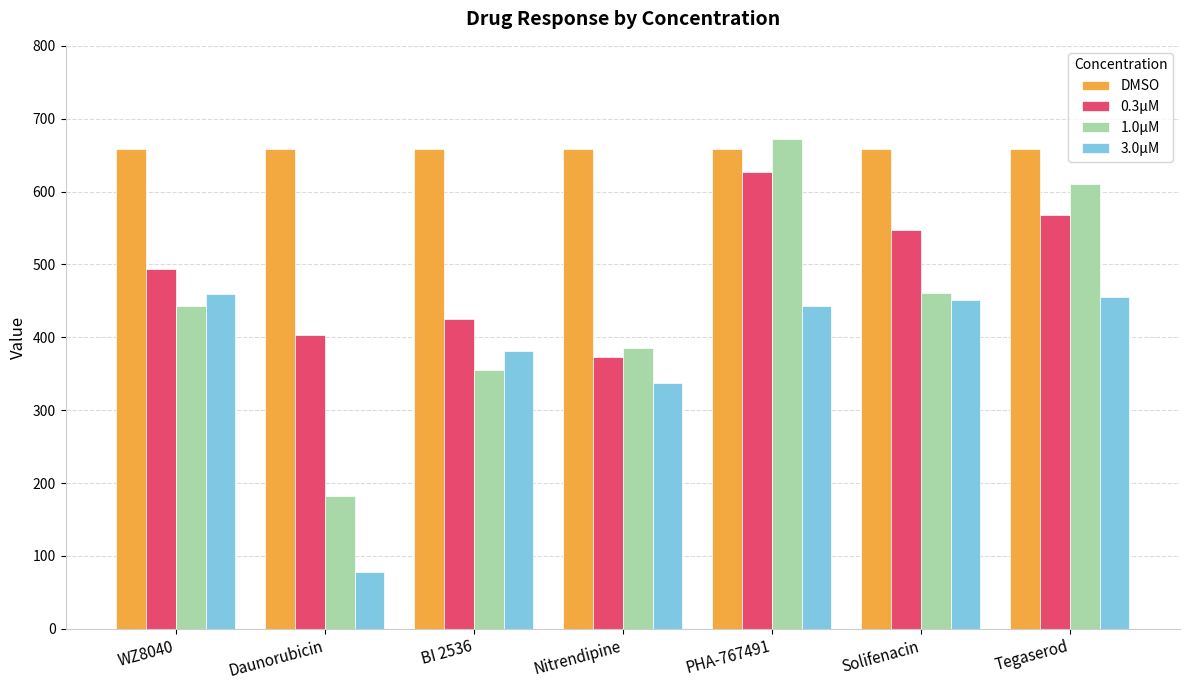

Rank the categories by 0.3μM value from lowest to highest.

Nitrendipine, Daunorubicin, BI 2536, WZ8040, Solifenacin, Tegaserod, PHA-767491